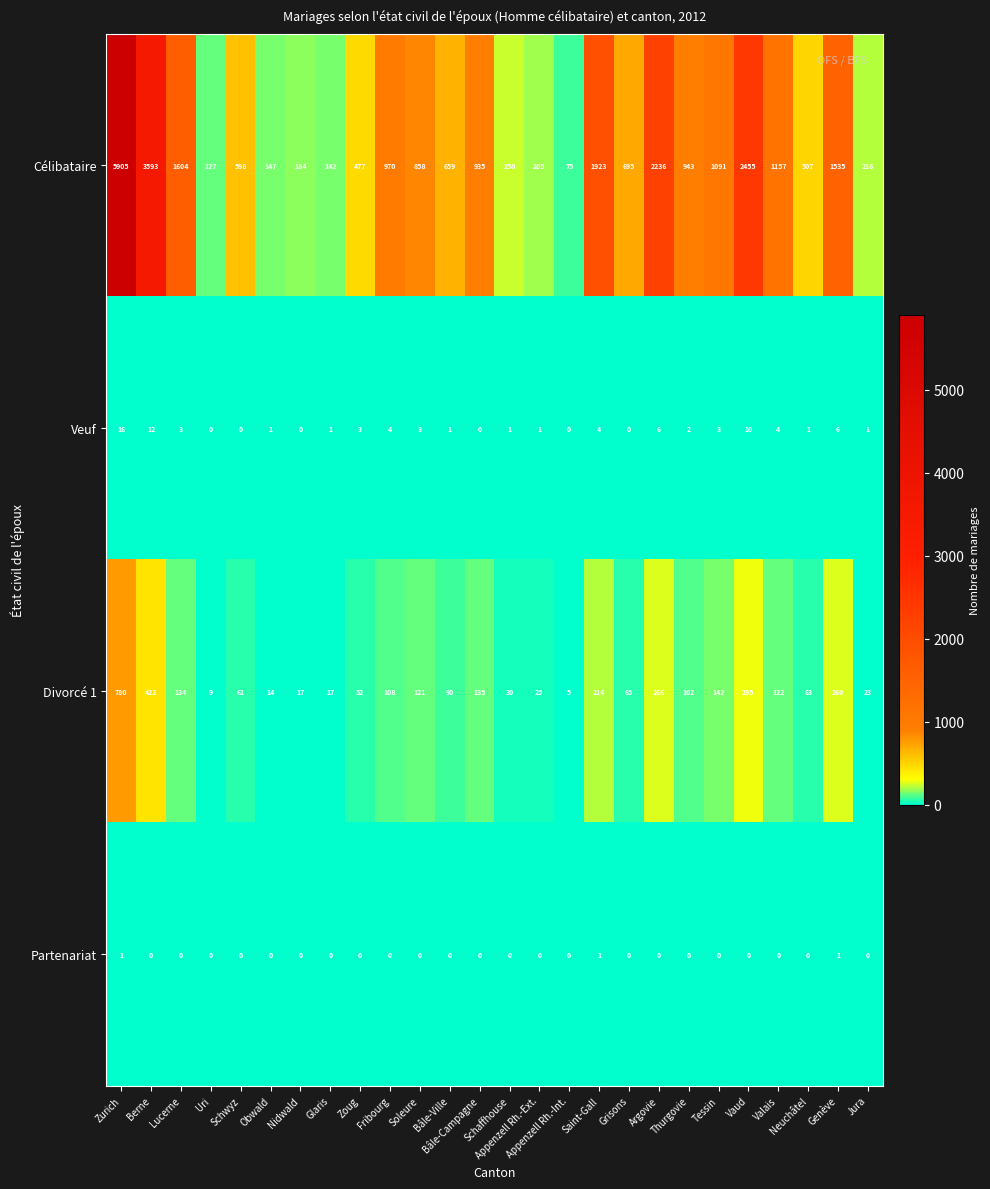

What is the difference between the highest and lowest values at Schwyz?

598